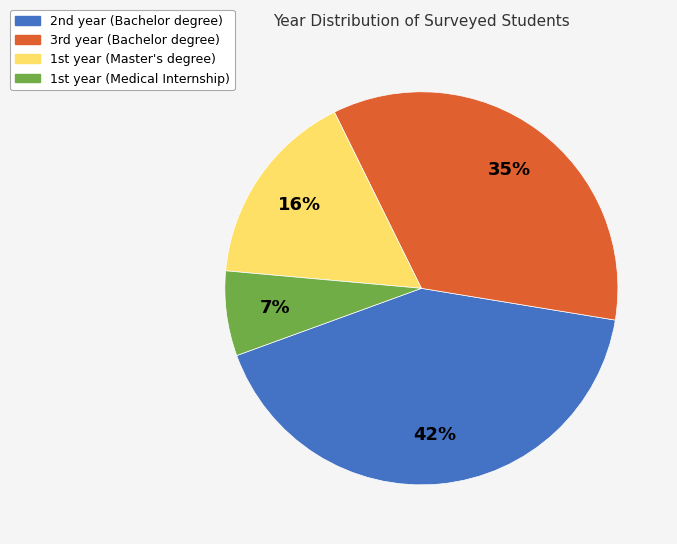

How many slices are in this pie chart?

4